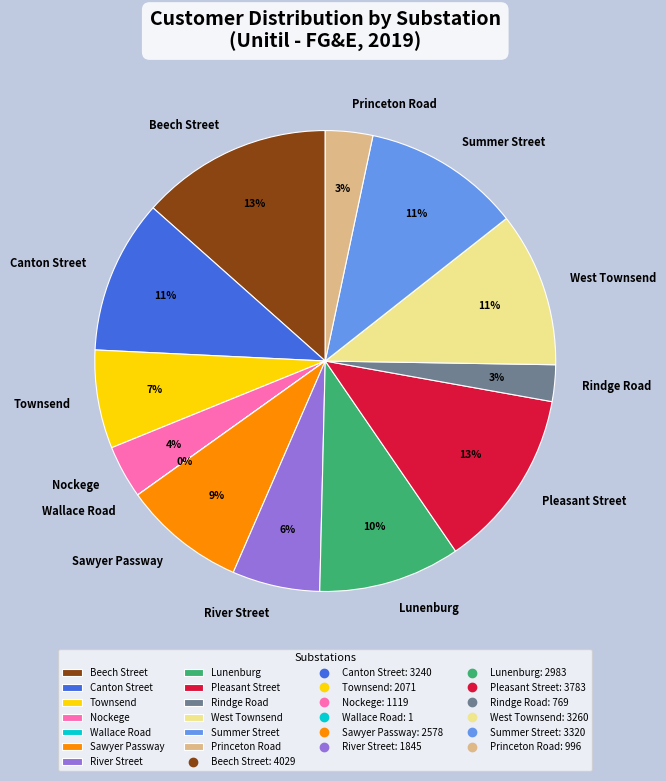

Do Beech Street and River Street together represent more than half of the pie?

No